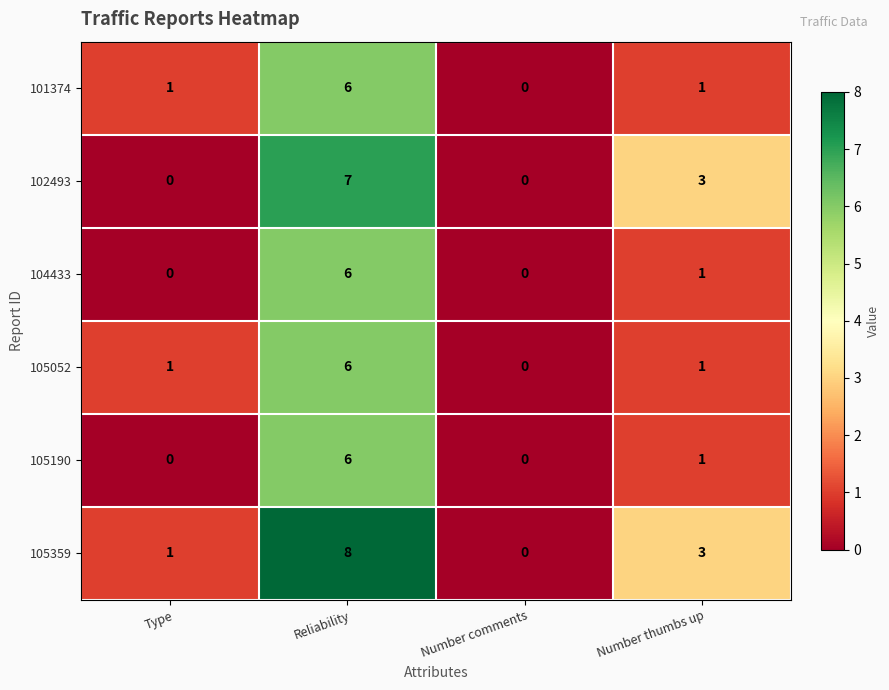

What is the total value across all series at Number thumbs up?

10